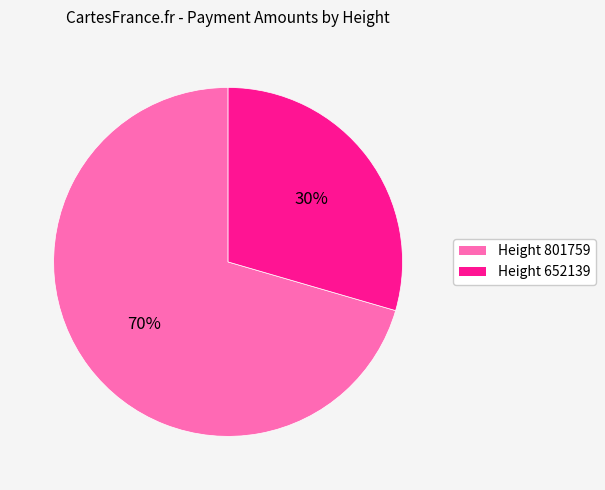

To the nearest percent, what is the average slice percentage?

50%